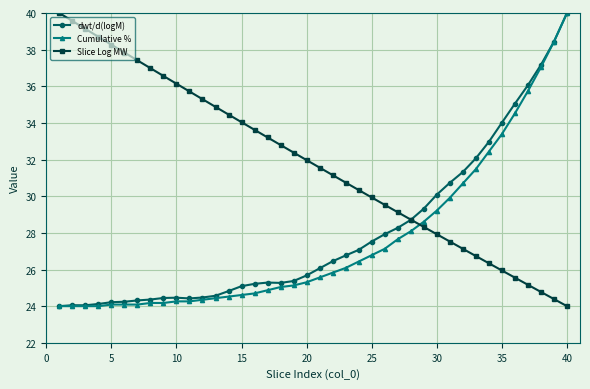

After their last crossing, which series has the higher values: Slice Log MW or Cumulative %?

Cumulative %